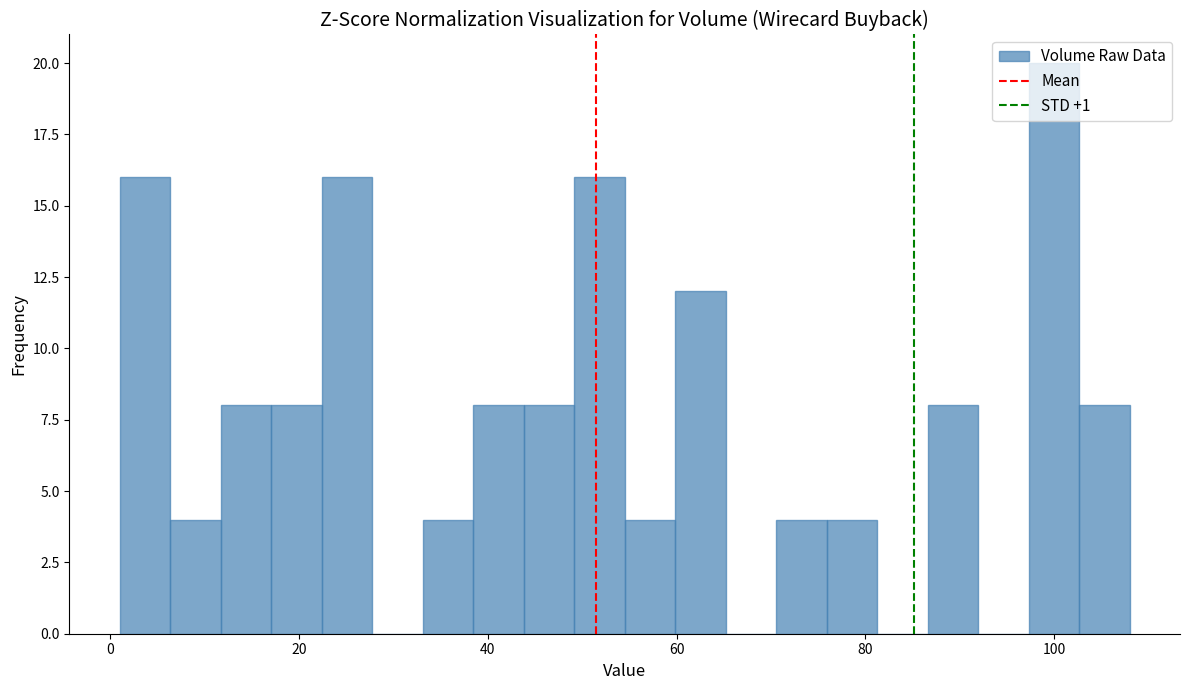

Read against the x-axis, roughly where is the centre of the tallest bar?

100